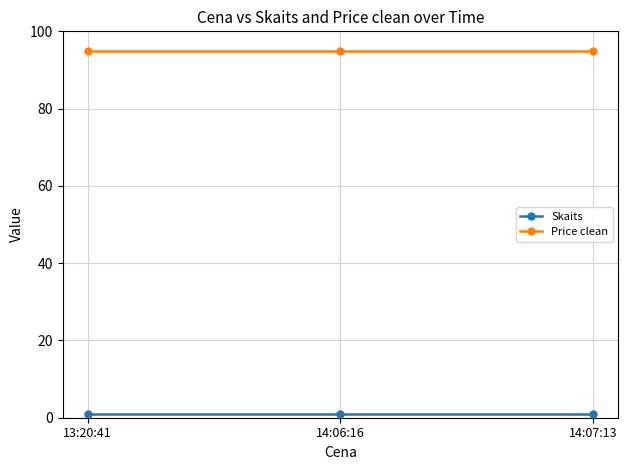

What is the maximum value for Price clean?

95